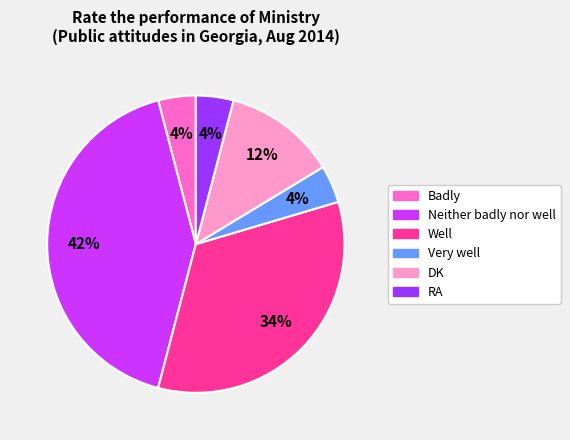

To the nearest percent, what is the difference between the Neither badly nor well and RA slice percentages?

38%